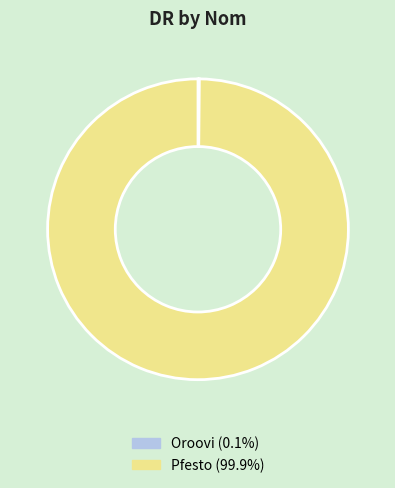

Which category has the biggest portion of the pie?

Pfesto